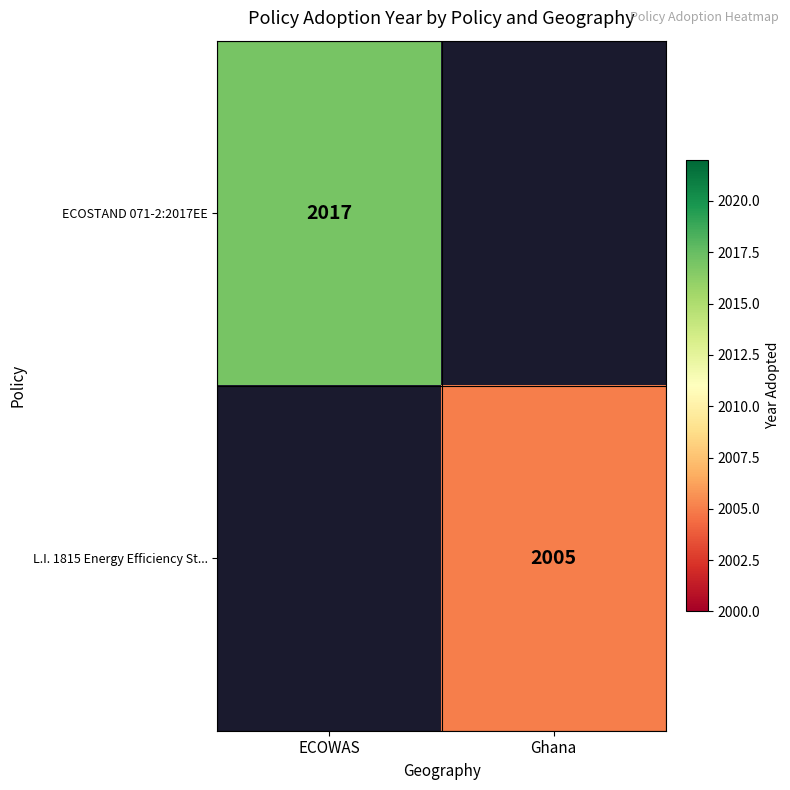

Is the value of L.I. 1815 Energy Efficiency St... at Ghana greater than the value of ECOSTAND 071-2:2017EE at ECOWAS?

No